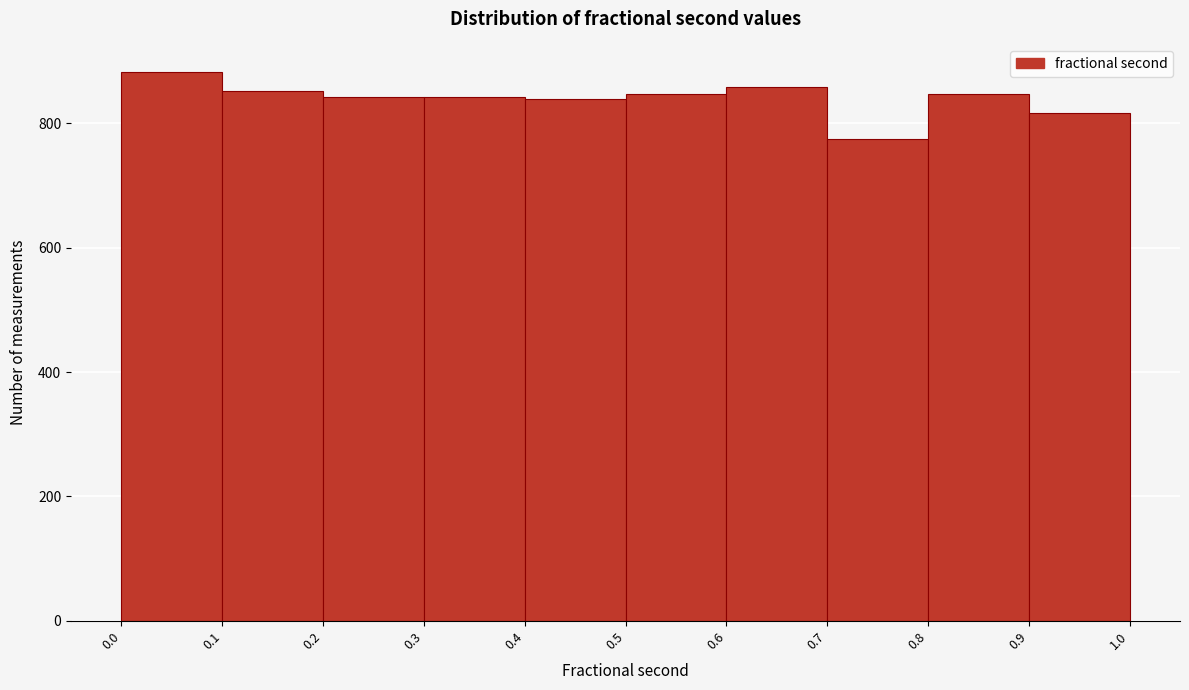

Reading left to right, transcribe this chart: for each bar, give the range it covers on the x-axis and its height. The values are not printed on the chart, so give them approximately, as read against the axis.

0.0 to 0.1: 880
0.1 to 0.2: 860
0.2 to 0.3: 840
0.3 to 0.4: 840
0.4 to 0.5: 840
0.5 to 0.6: 840
0.6 to 0.7: 860
0.7 to 0.8: 780
0.8 to 0.9: 840
0.9 to 1.0: 820